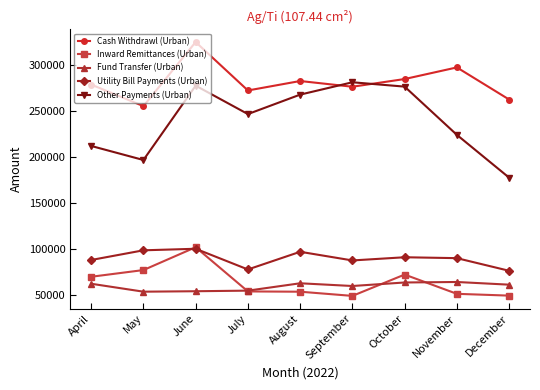

Count the number of data series in this chart.

5